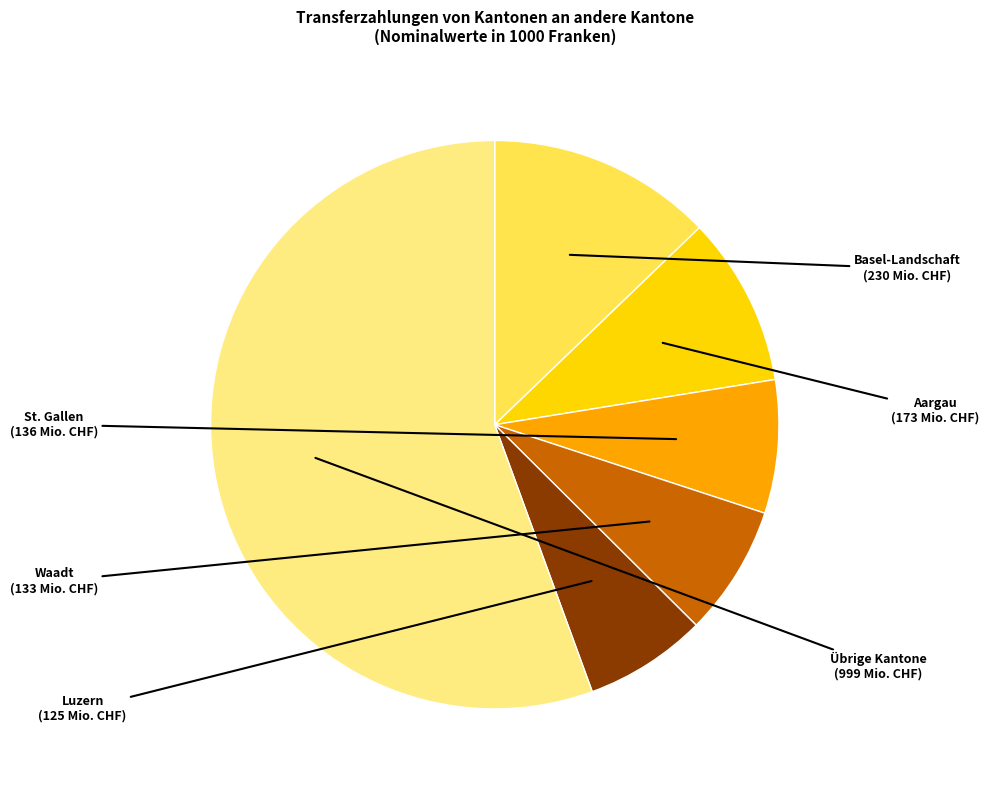

Which category accounts for the majority?

Übrige Kantone